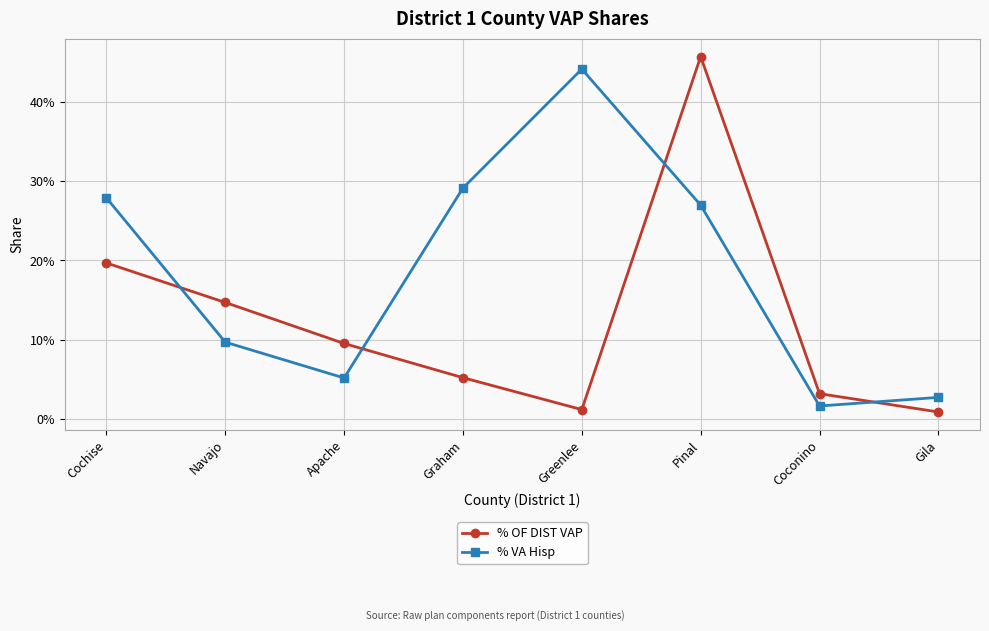

Where is % VA Hisp nearest to the value 0?

Coconino